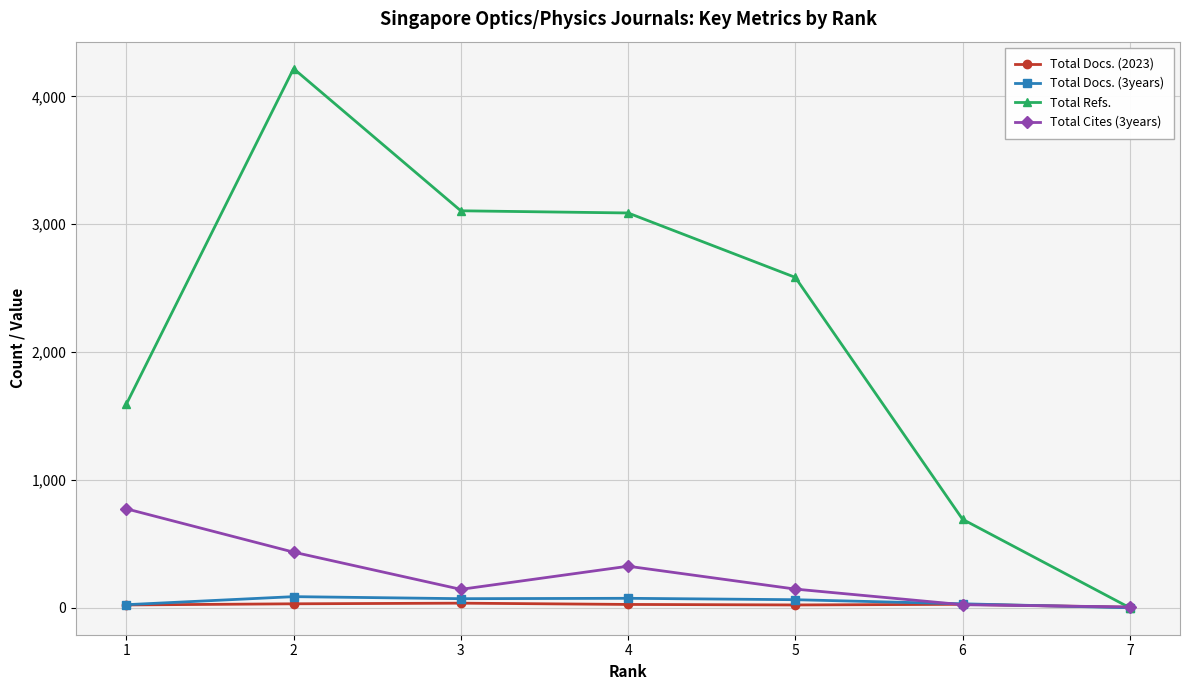

Which series has the widest spread of values?

Total Refs.